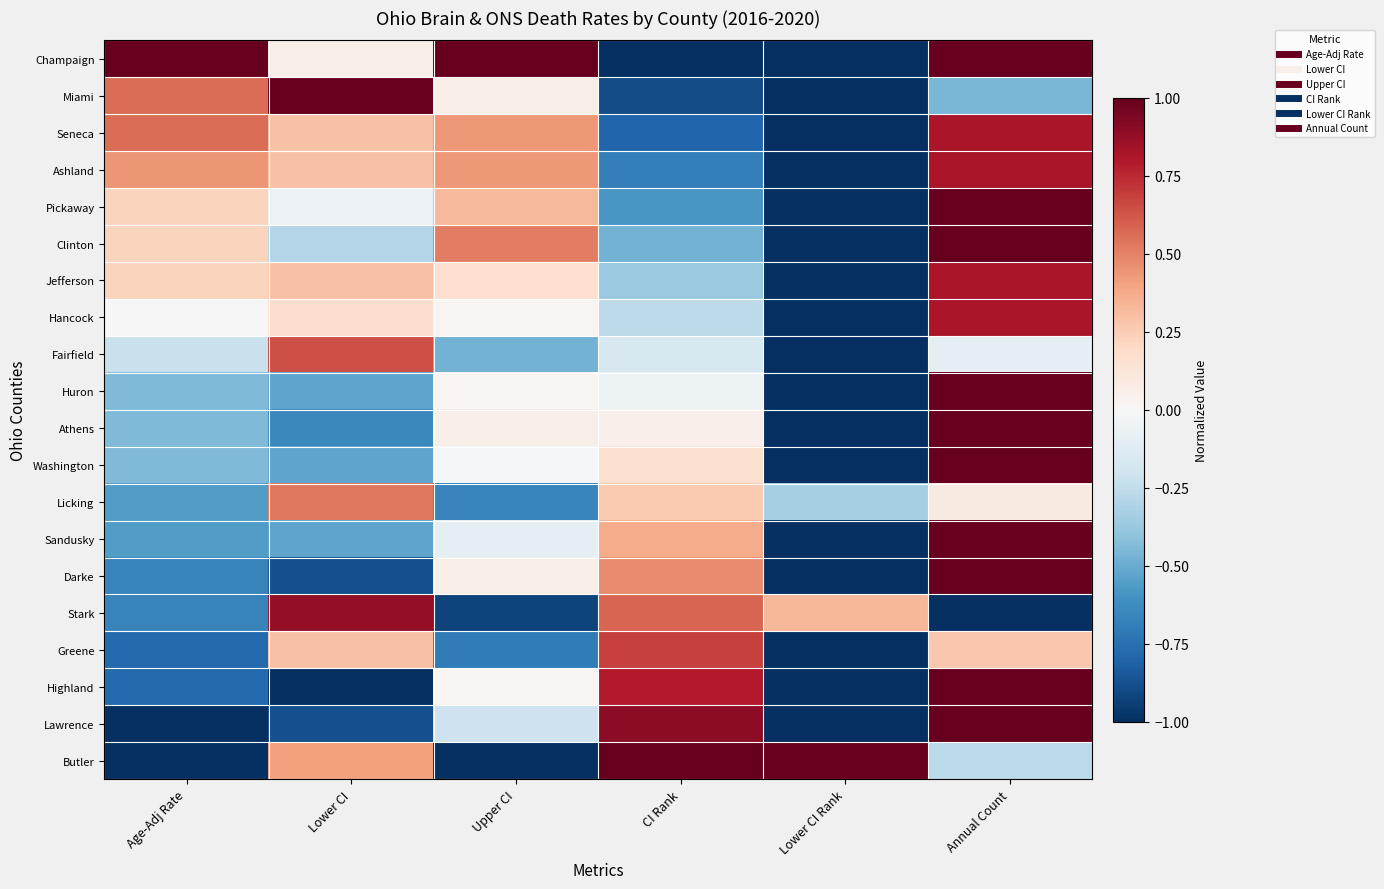

Which has a higher value, Lower CI Rank or Lower CI?

Lower CI